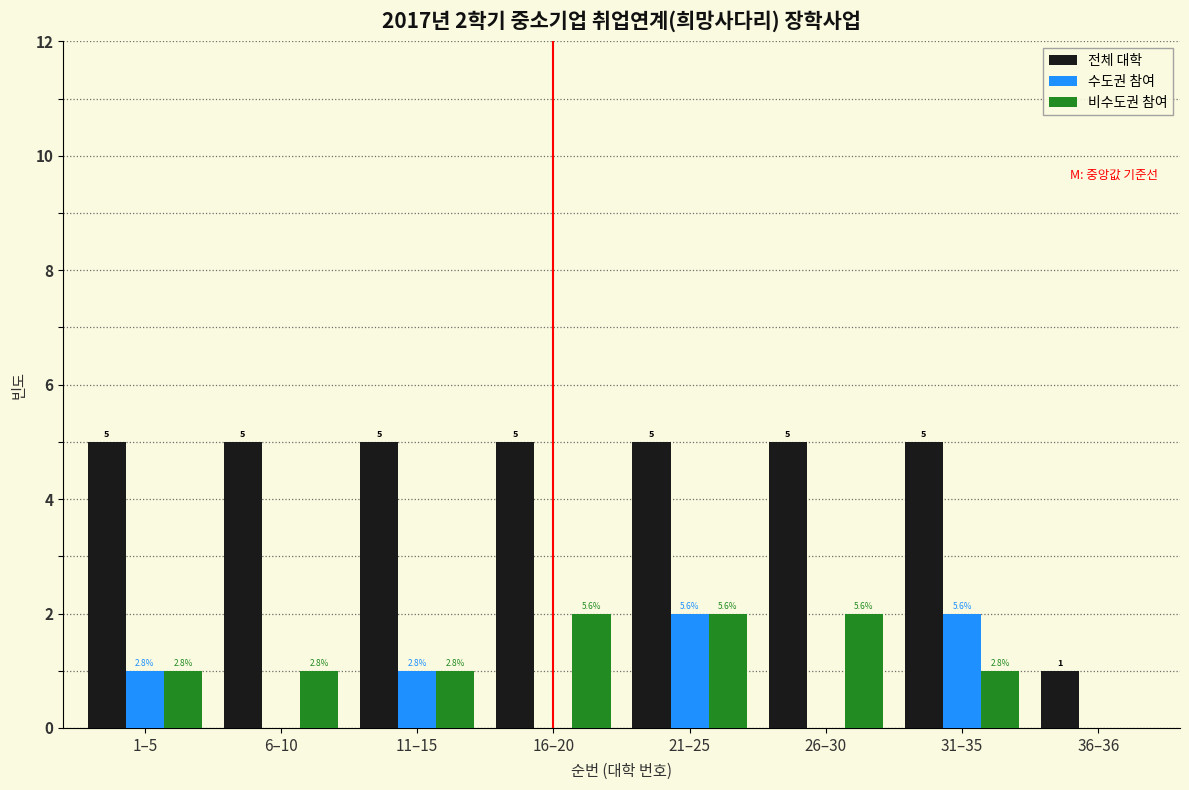

What are all the series names shown in the legend?

전체 대학, 수도권 참여, 비수도권 참여